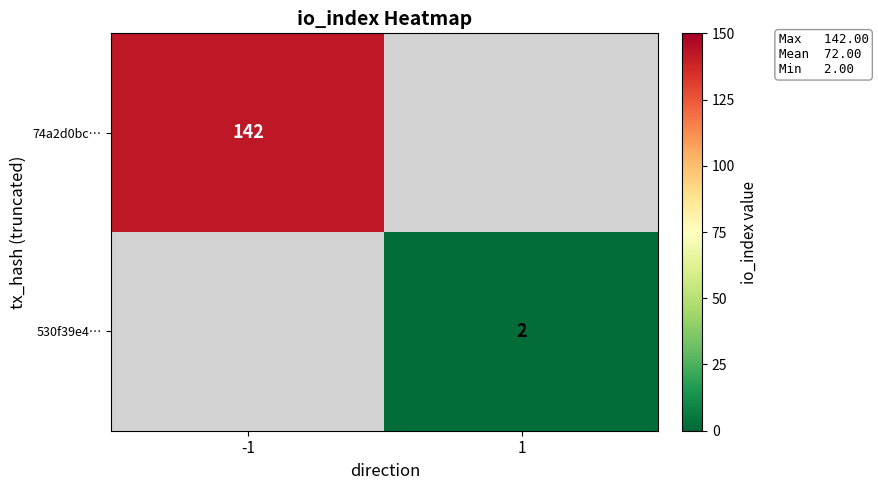

The value of 74a2d0bc… at -1 is 142. True or false?

True